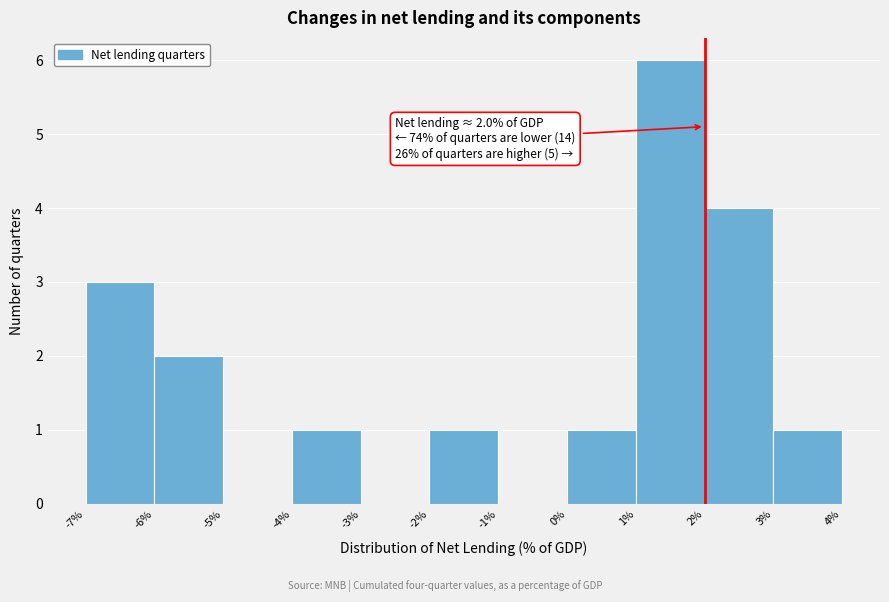

Which range on the x-axis has the tallest bar?

1% to 2%